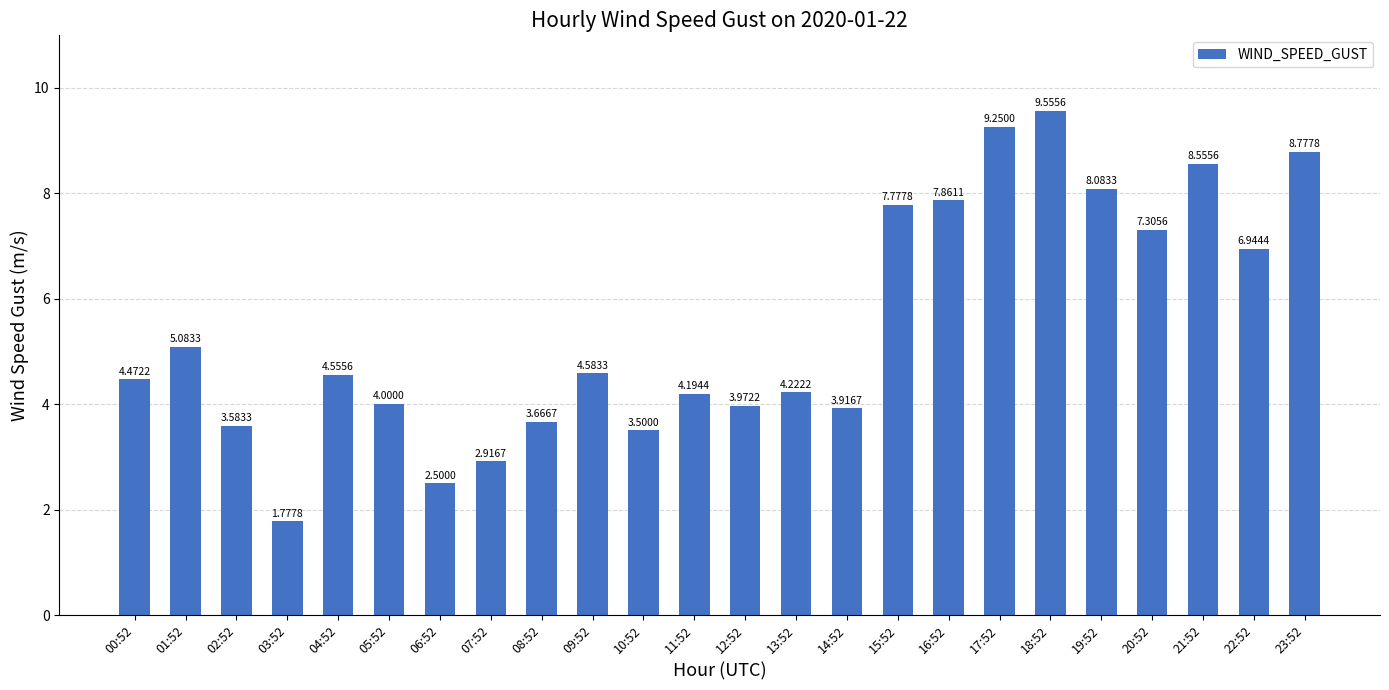

What is the difference between the values at 09:52 and 03:52?

2.8